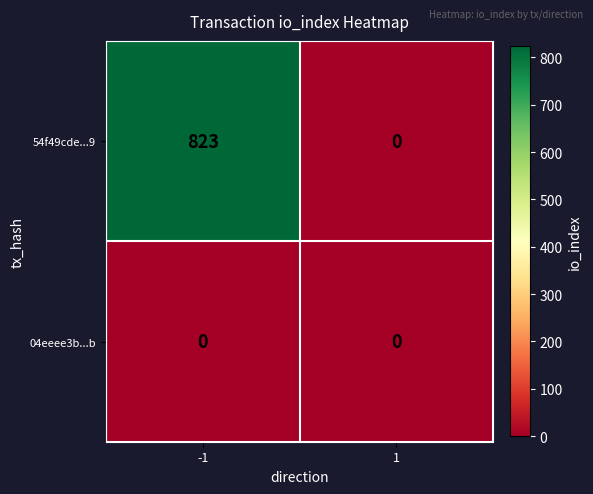

Which series has the largest total across all categories?

54f49cde...9